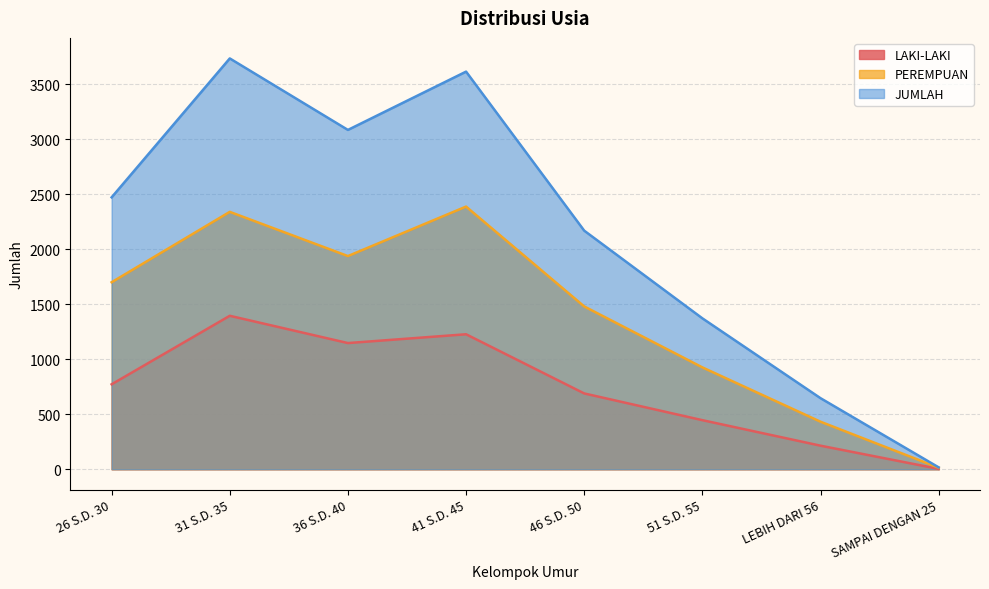

Which series has the largest total across all categories?

JUMLAH